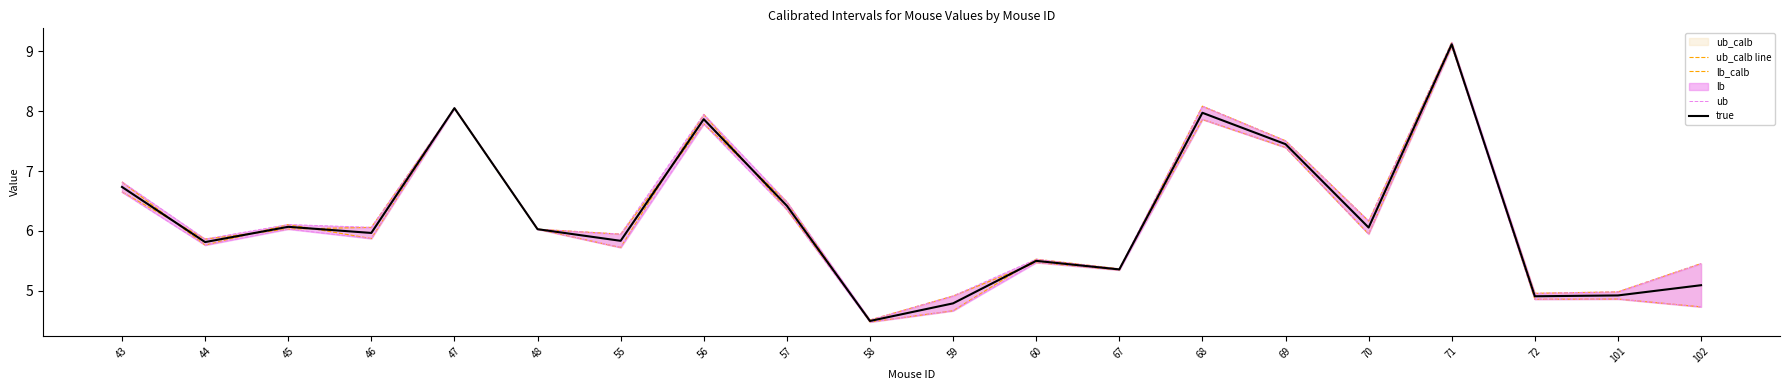

At which category does the chart reach its minimum across all series?

58